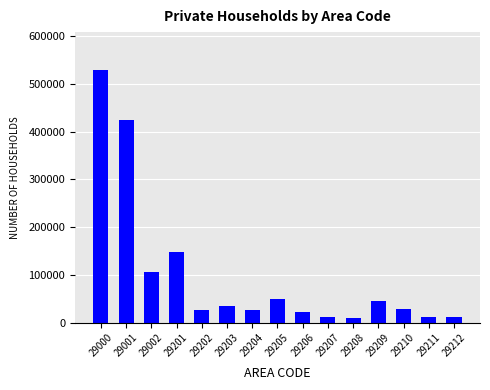

Where does the data first go above 27774?

29000